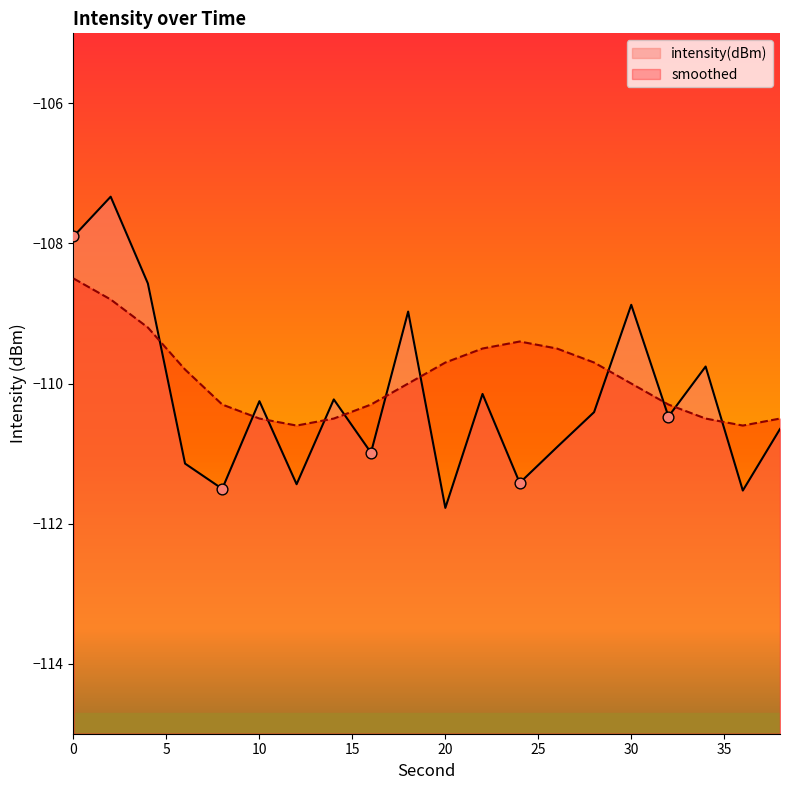

What are all the series names shown in the legend?

intensity(dBm), smoothed